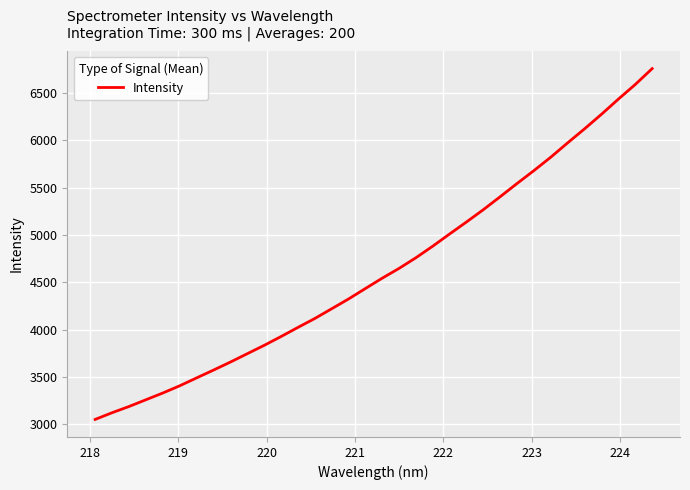

What is the greatest value displayed?

6755.5